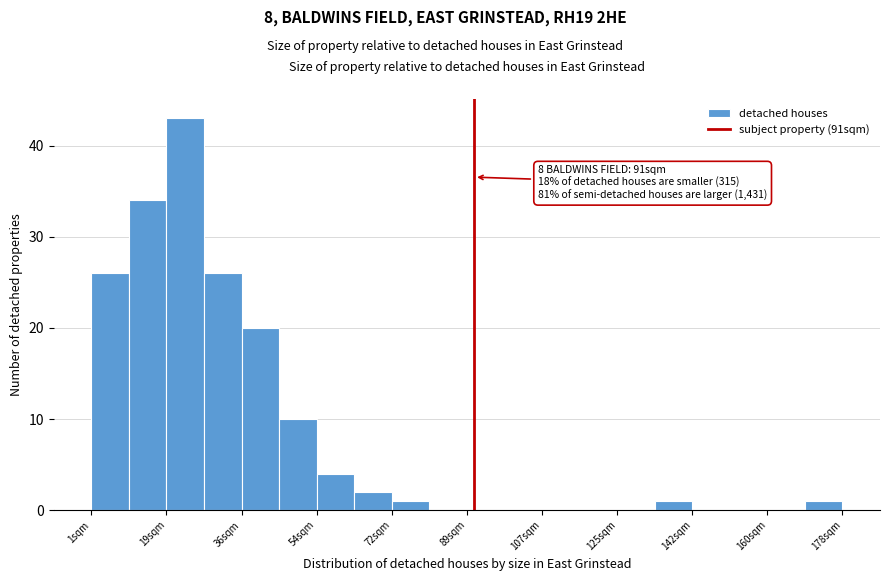

Which range on the x-axis has the tallest bar?

18 to 28